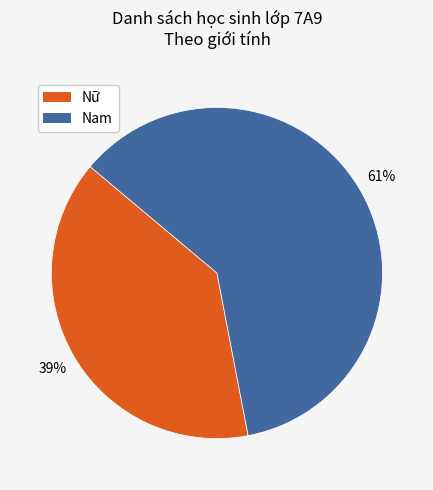

How many slices are in this pie chart?

2